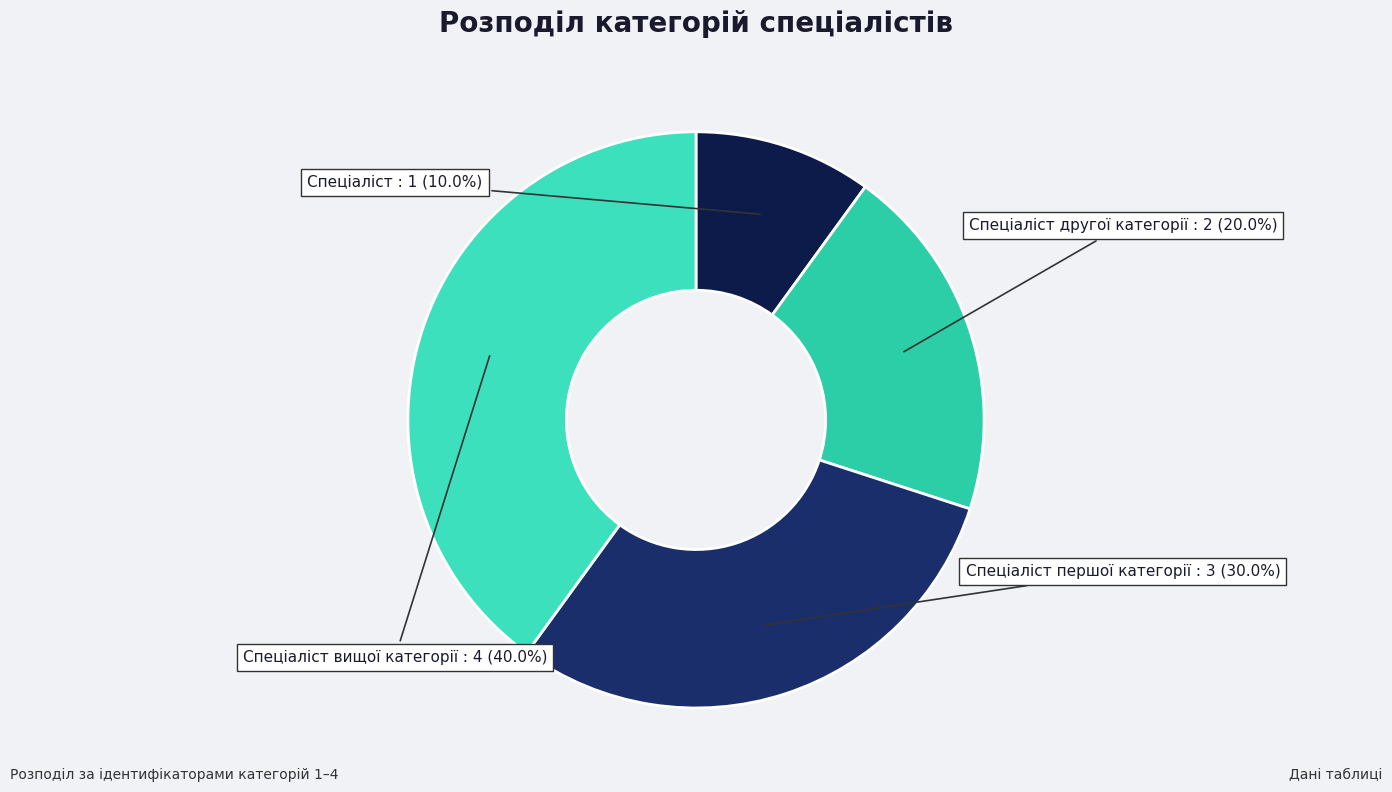

What is the total percentage of Спеціаліст вищої категорії and Спеціаліст другої категорії?

60.0%